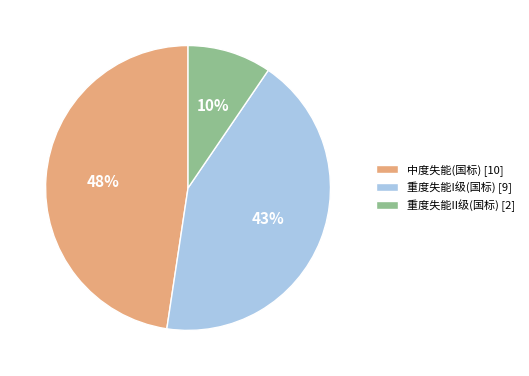

How many segments does this pie chart have?

3